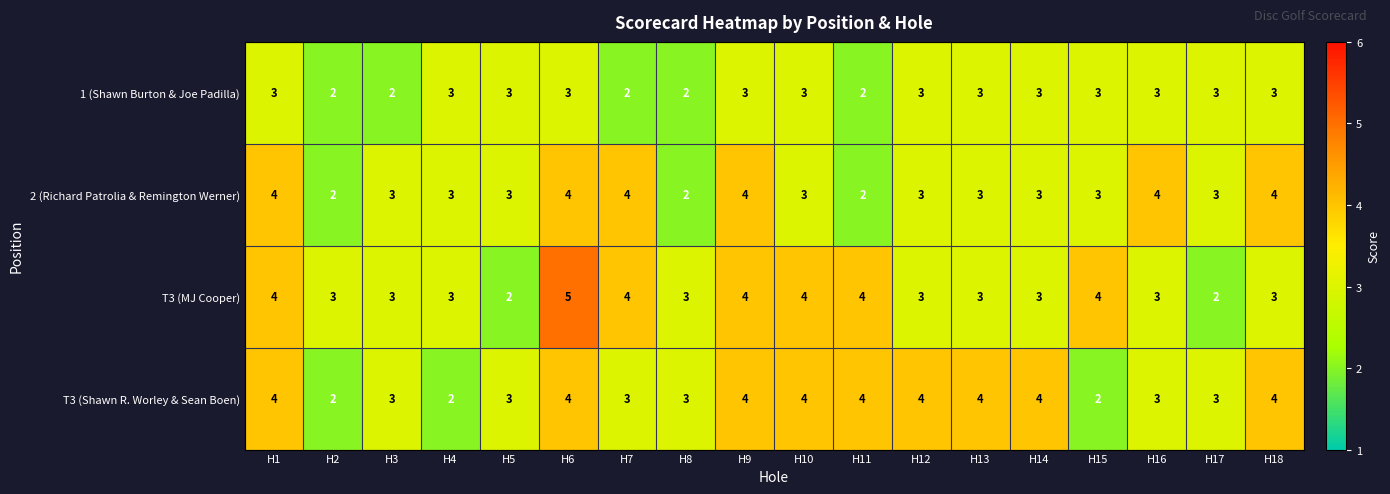

The value of 2 (Richard Patrolia & Remington Werner) at H2 is 2. True or false?

True